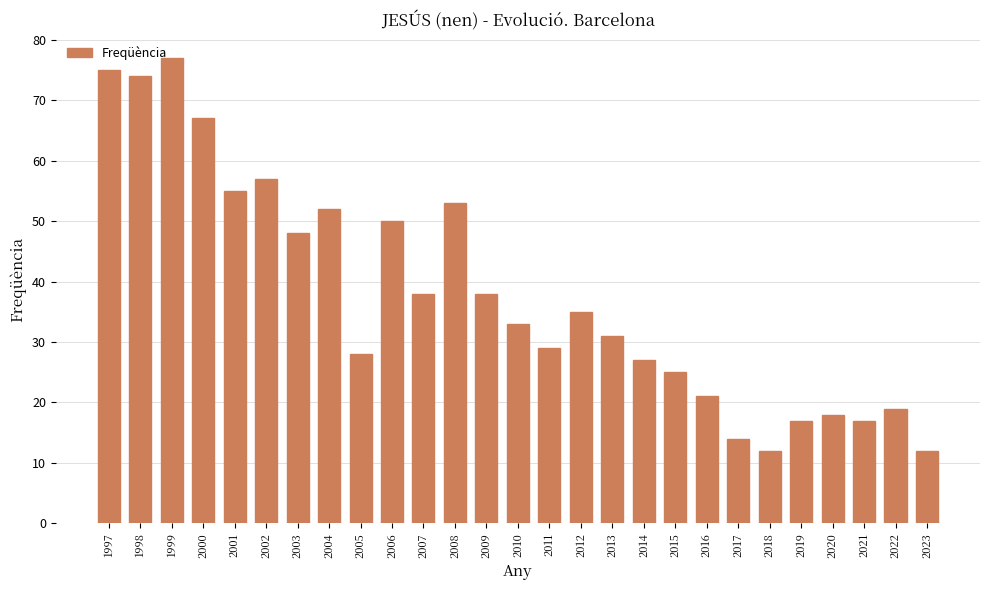

What is the difference between the second highest and minimum values?

63